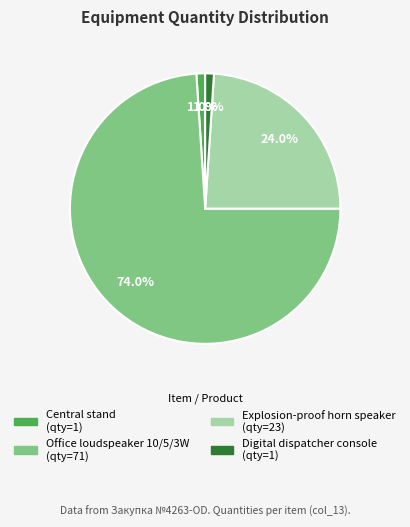

Is there a majority slice in this chart?

Yes